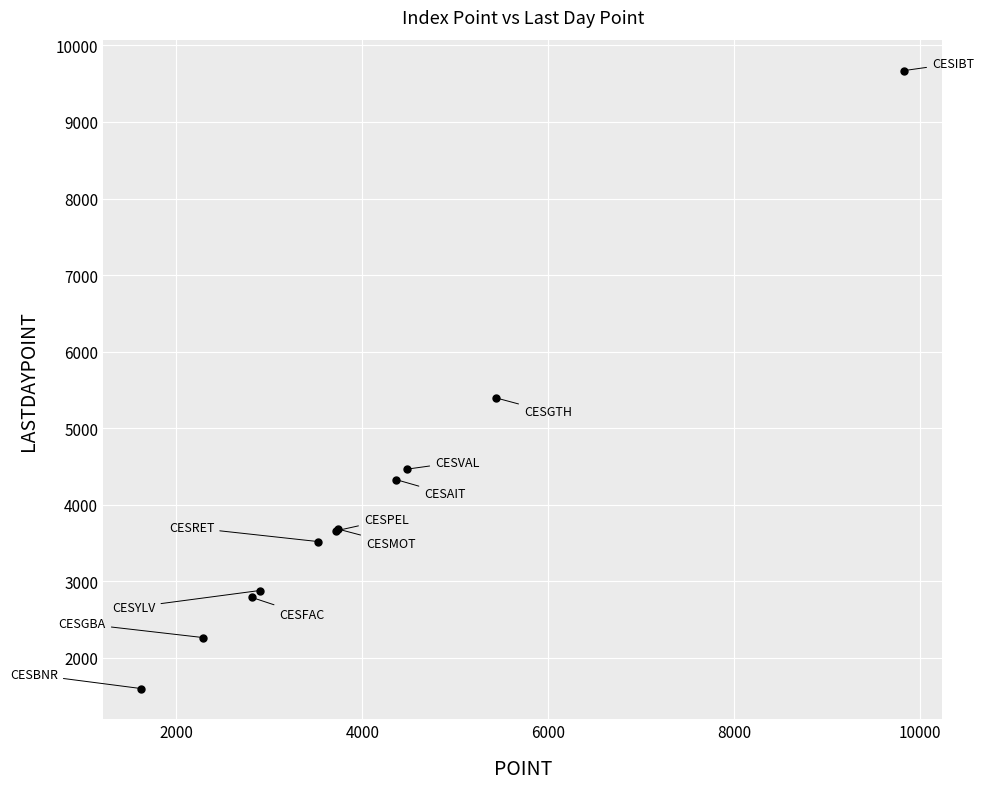

What Y value in the scatter plot is closest to 5636?

5395.9